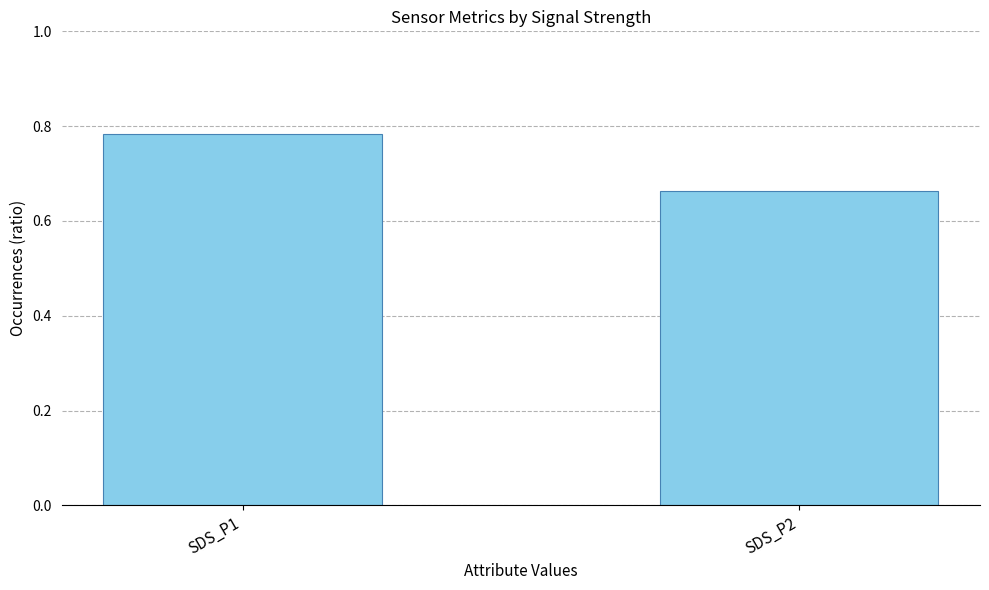

How many bars are there in total?

2